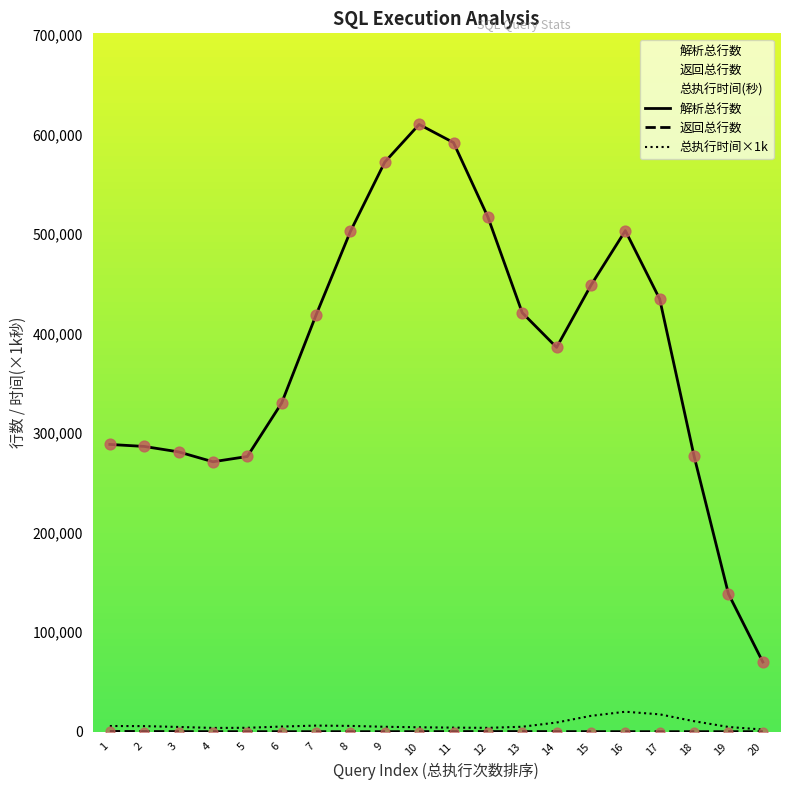

At which category is the sum across all series the highest?

10